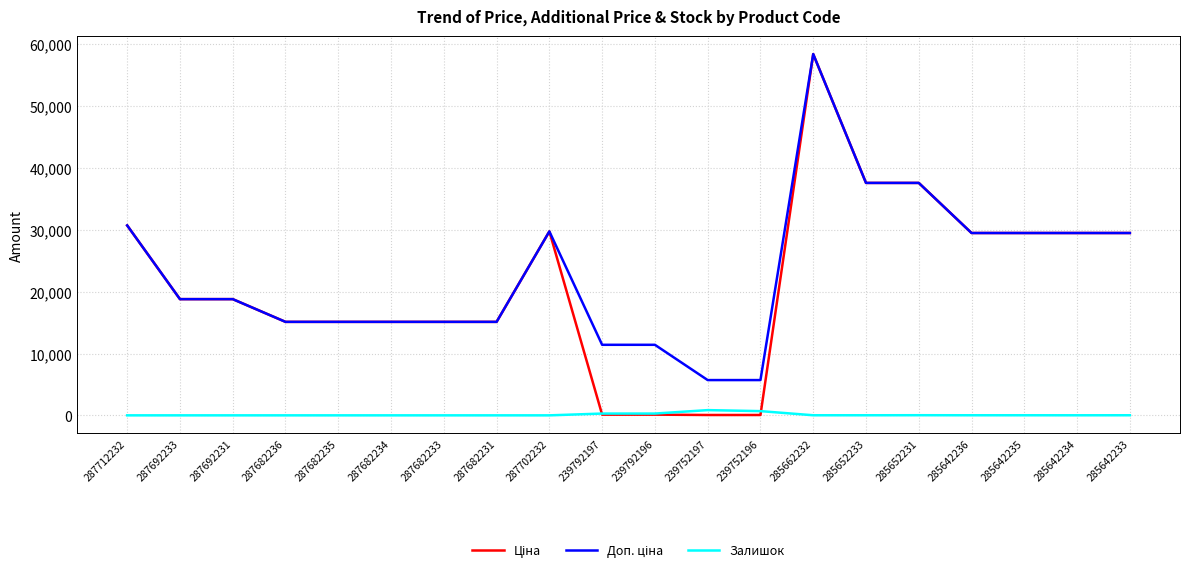

What is the maximum value shown in the chart?

58426.5